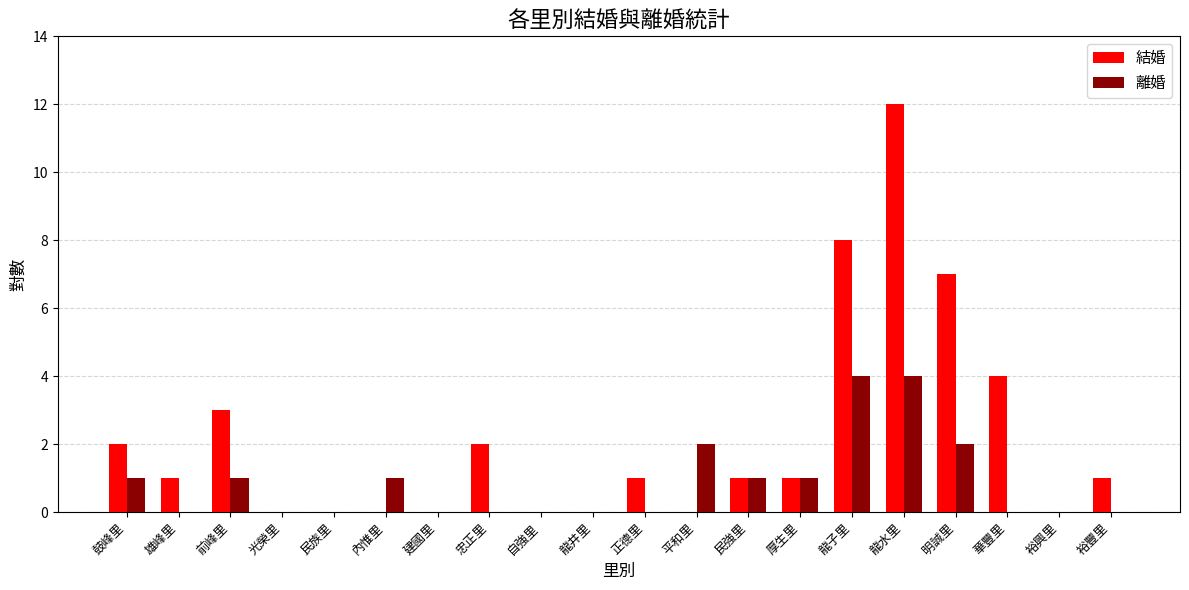

What is the maximum value shown in the chart?

12